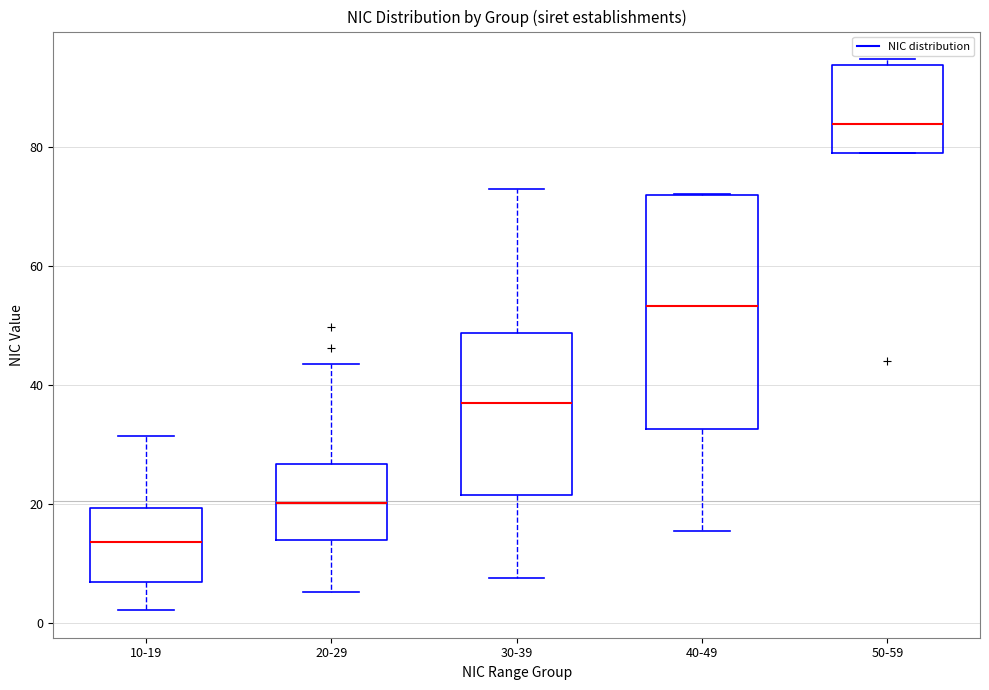

Where does the lower whisker of the box for 30-39 end on the y-axis? The values are not printed on the chart, so give them approximately, as read against the axis.

8